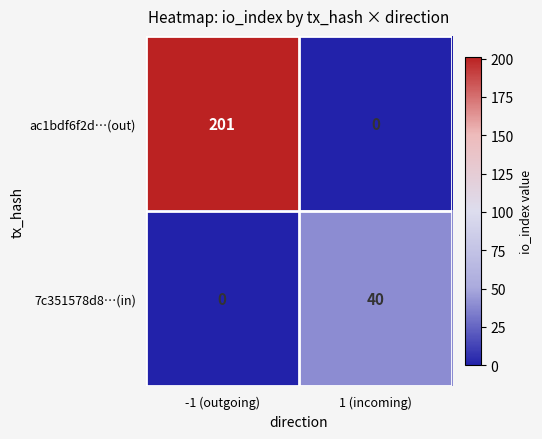

Between -1 (outgoing) and 1 (incoming), which series saw the biggest shift?

ac1bdf6f2d…(out)